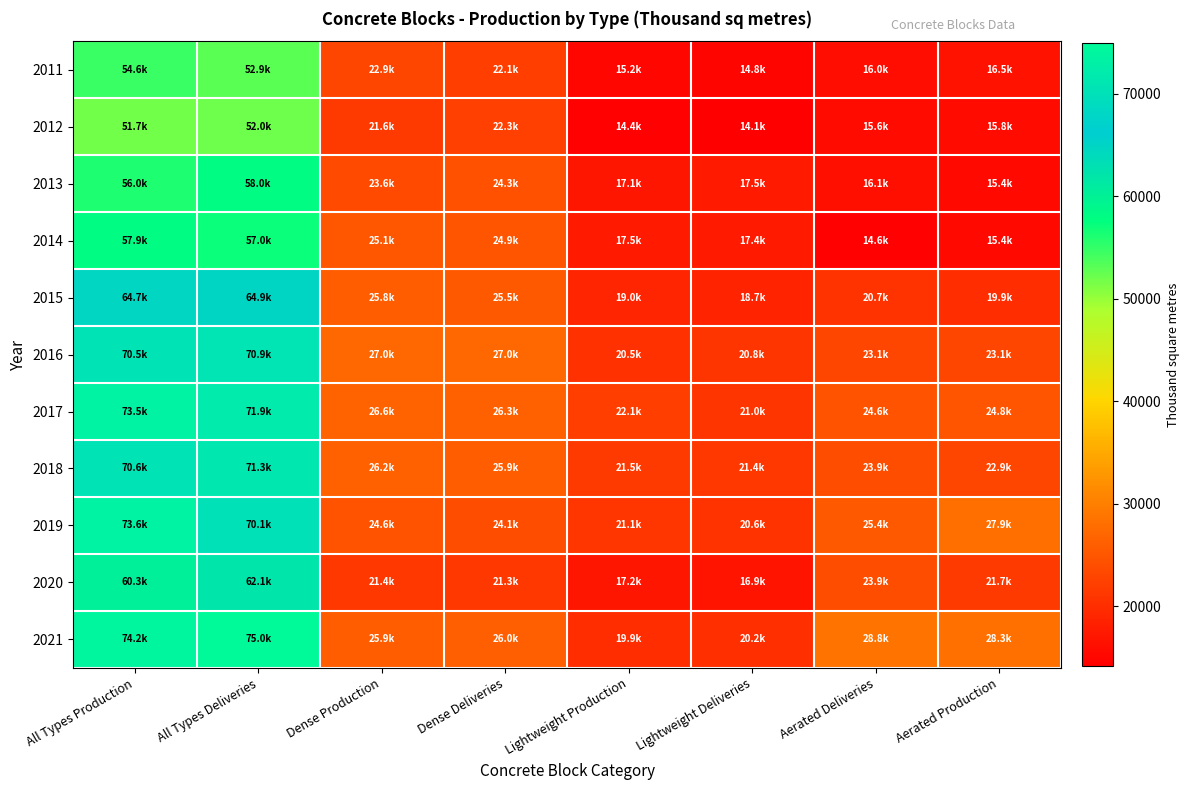

What is the spread (max minus min) of values at Lightweight Deliveries?

7331.1